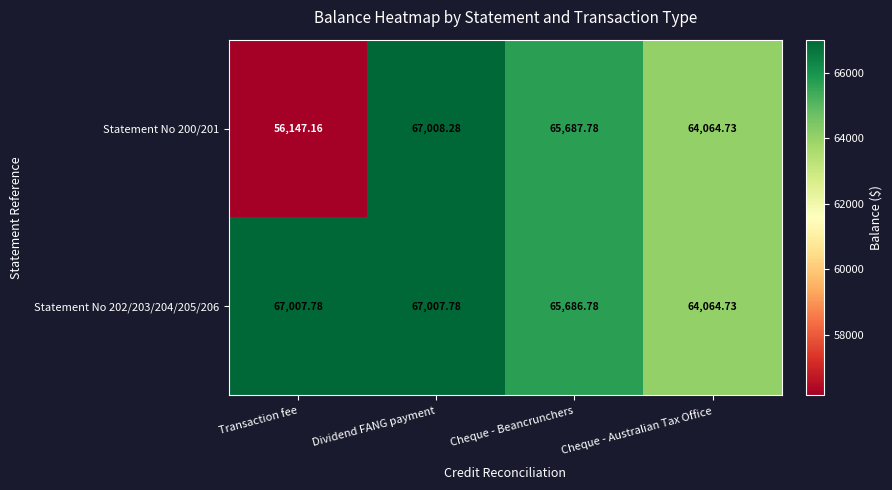

Rank the categories by Statement No 200/201 value from lowest to highest.

Transaction fee, Cheque - Australian Tax Office, Cheque - Beancrunchers, Dividend FANG payment